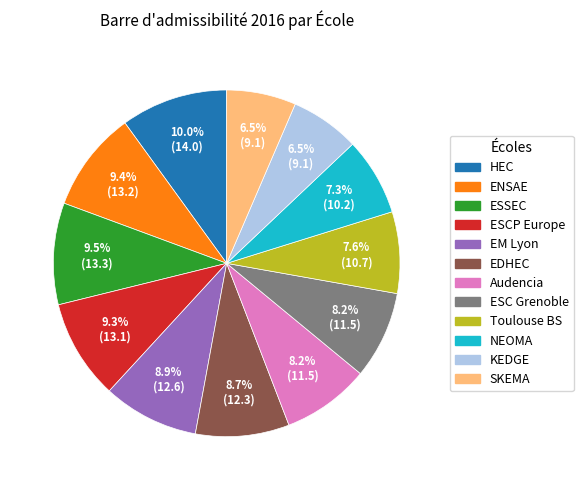

What percentage is NOT represented by EDHEC?

91.3%